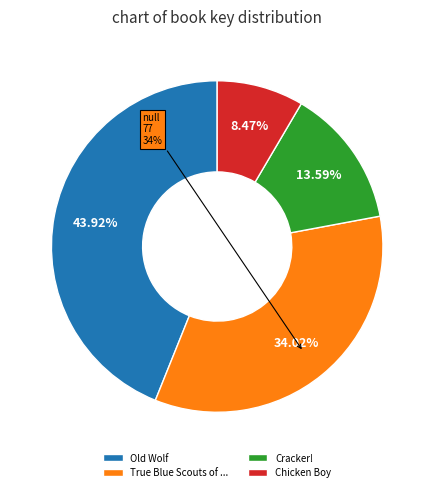

What percentage is the Chicken Boy slice, to the nearest percent?

8%